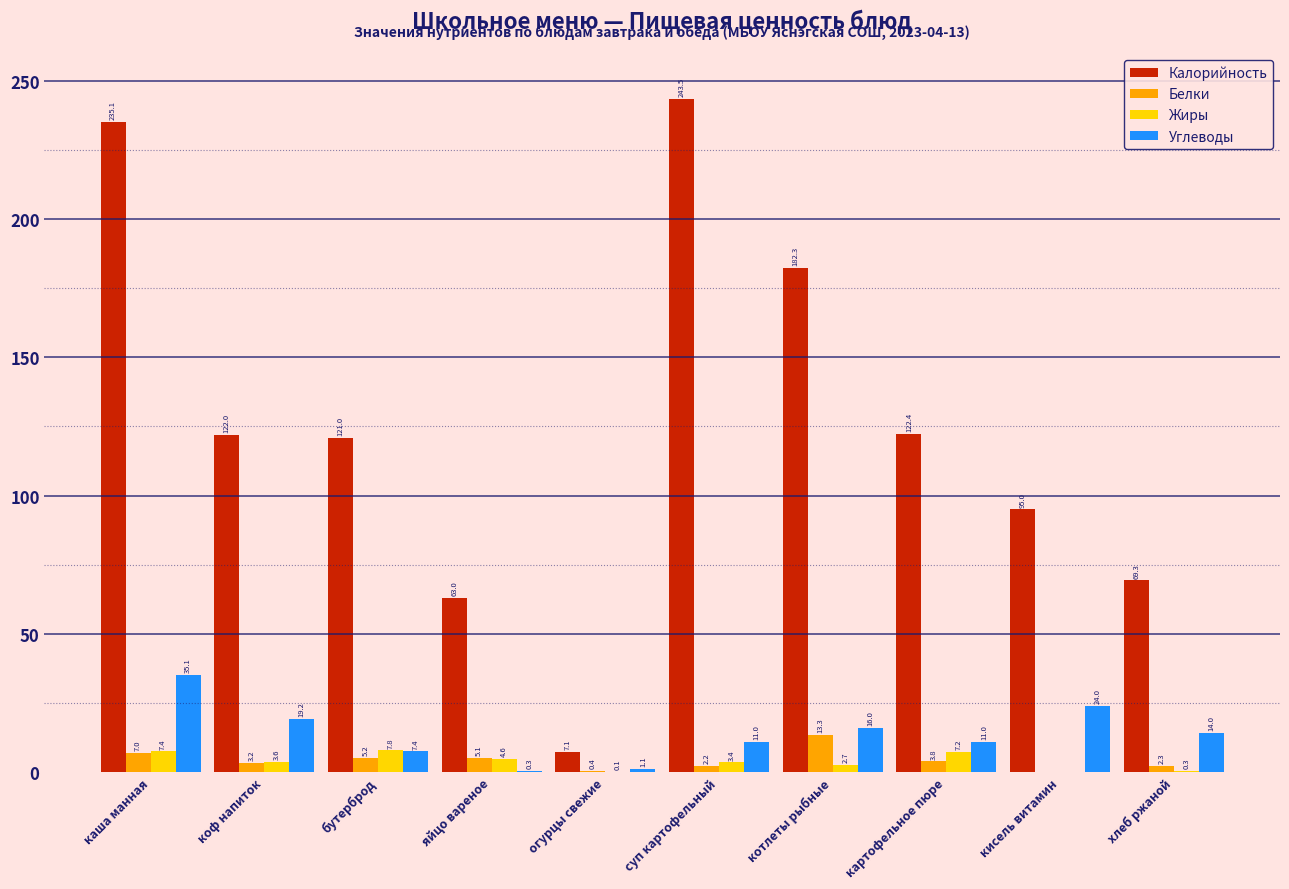

Reading left to right, transcribe all the data shown in this chart.

Калорийность: каша манная=235.1	коф напиток=122.0	бутерброд=121.0	яйцо вареное=63.0	огурцы свежие=7.1	суп картофельный=243.5	котлеты рыбные=182.3	картофельное пюре=122.4	кисель витамин=95.0	хлеб ржаной=69.3
Белки: каша манная=7.0	коф напиток=3.2	бутерброд=5.2	яйцо вареное=5.1	огурцы свежие=0.4	суп картофельный=2.2	котлеты рыбные=13.3	картофельное пюре=3.8	кисель витамин=0.0	хлеб ржаной=2.3
Жиры: каша манная=7.4	коф напиток=3.6	бутерброд=7.8	яйцо вареное=4.6	огурцы свежие=0.1	суп картофельный=3.4	котлеты рыбные=2.7	картофельное пюре=7.2	кисель витамин=0.0	хлеб ржаной=0.3
Углеводы: каша манная=35.1	коф напиток=19.2	бутерброд=7.4	яйцо вареное=0.3	огурцы свежие=1.1	суп картофельный=11.0	котлеты рыбные=16.0	картофельное пюре=11.0	кисель витамин=24.0	хлеб ржаной=14.0